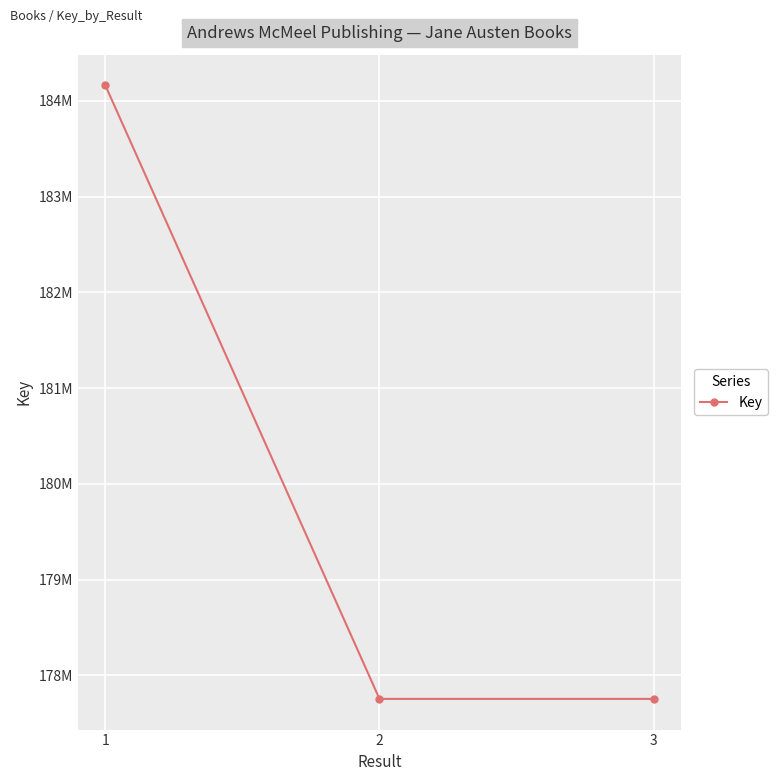

Is it true that the value at 2 is 177752850?

True